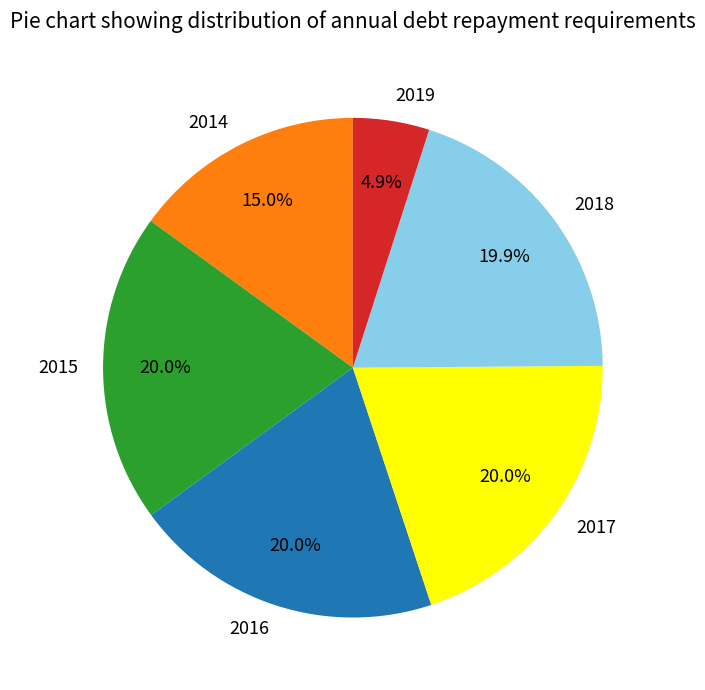

Combined, do 2017 and 2016 account for over 50%?

No